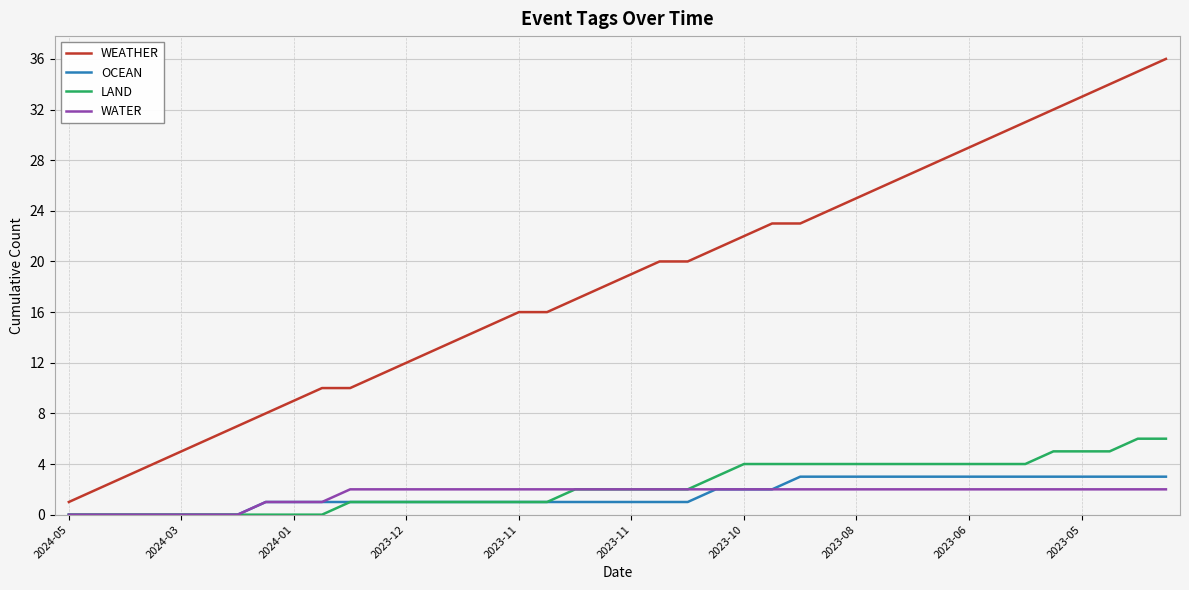

Which series has the largest range (max minus min)?

WEATHER